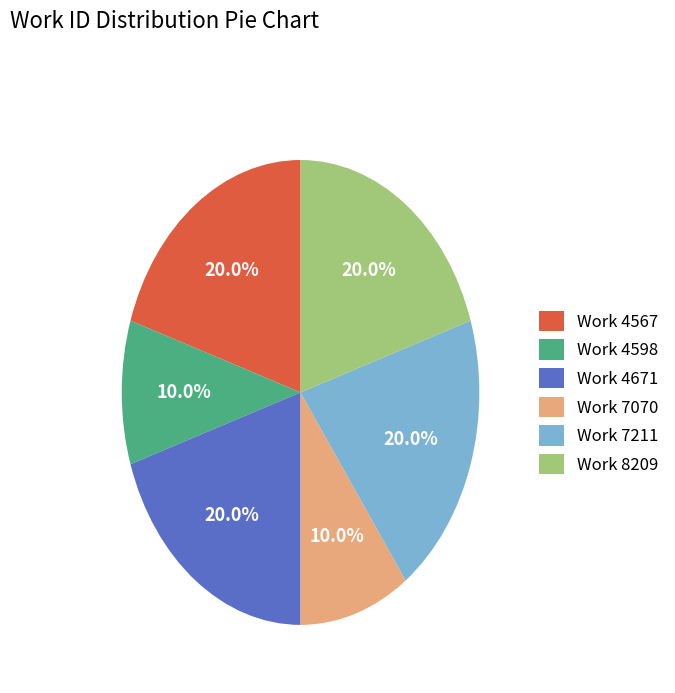

What is the total percentage of Work 7070 and Work 4671?

30.0%